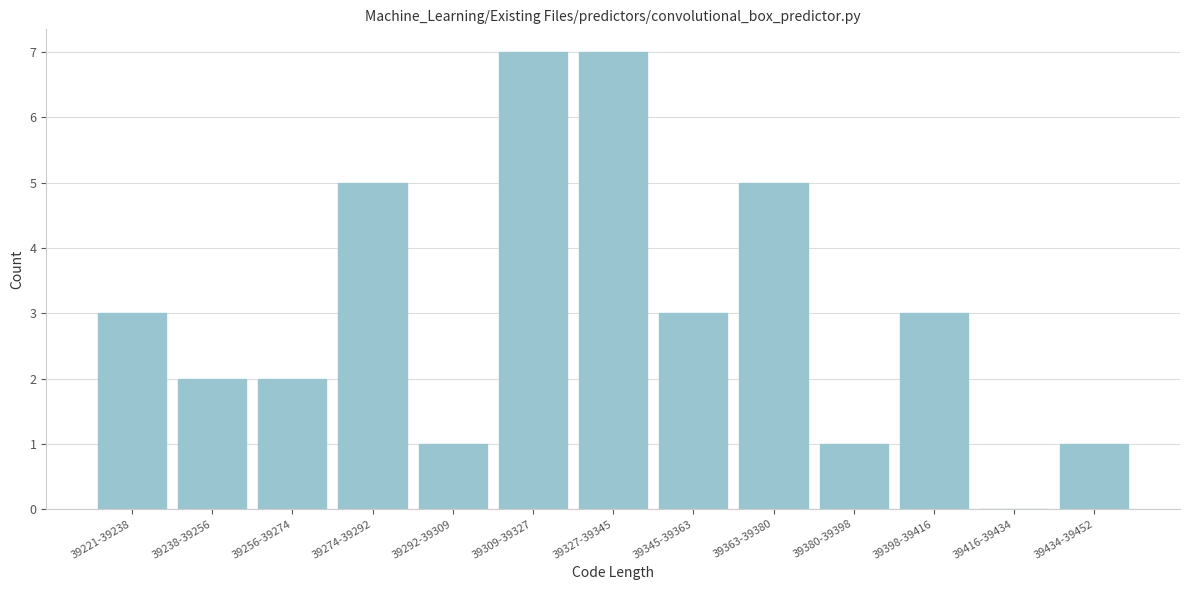

Reading left to right, extract all data points from this chart.

39221-39238=3	39238-39256=2	39256-39274=2	39274-39292=5	39292-39309=1	39309-39327=7	39327-39345=7	39345-39363=3	39363-39380=5	39380-39398=1	39398-39416=3	39416-39434=0	39434-39452=1